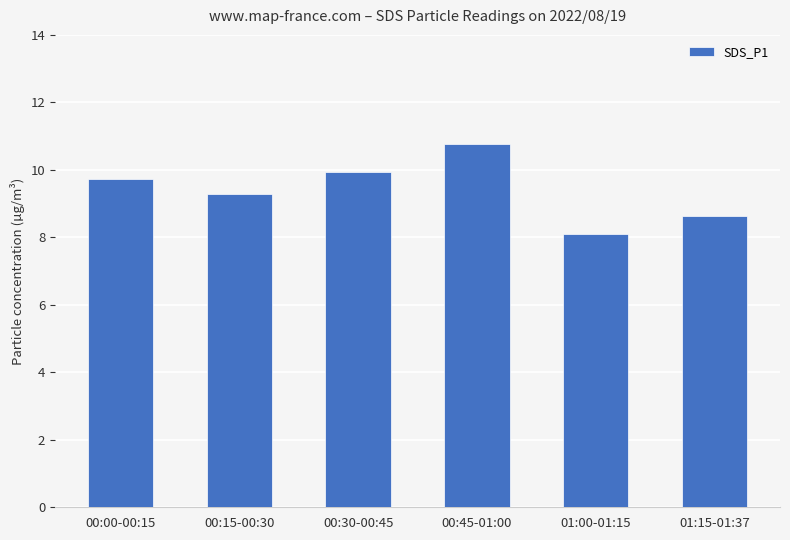

The chart shows a value of 8.1 at 01:00-01:15. True or false?

True